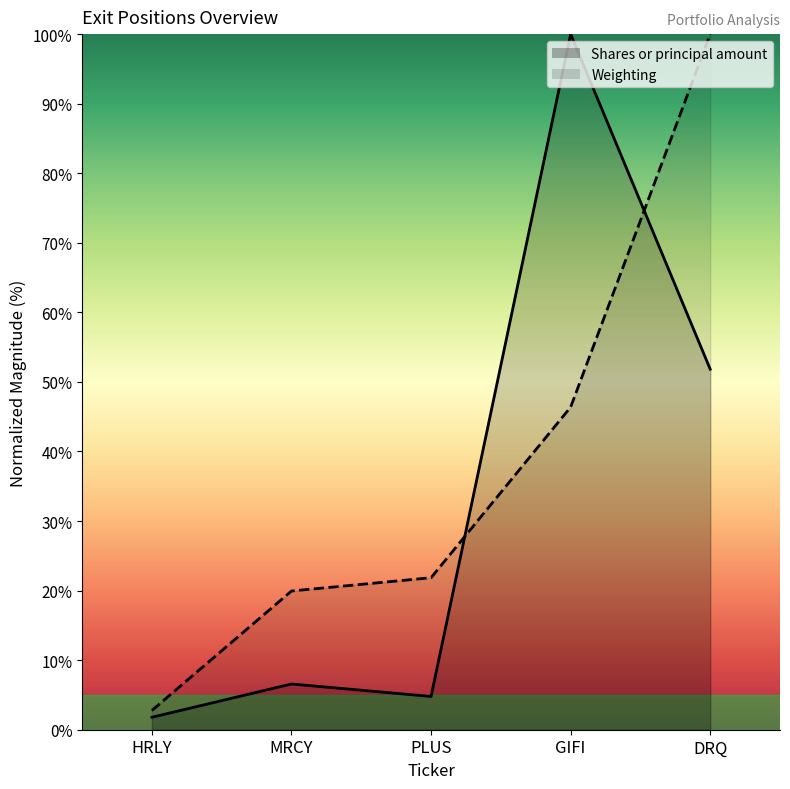

Reading right to left, what are all the values shown in this chart?

Shares or principal amount: DRQ=51.8	GIFI=100.0	PLUS=4.8	MRCY=6.6	HRLY=1.8
Weighting: DRQ=100.0	GIFI=46.4	PLUS=21.9	MRCY=19.9	HRLY=2.8